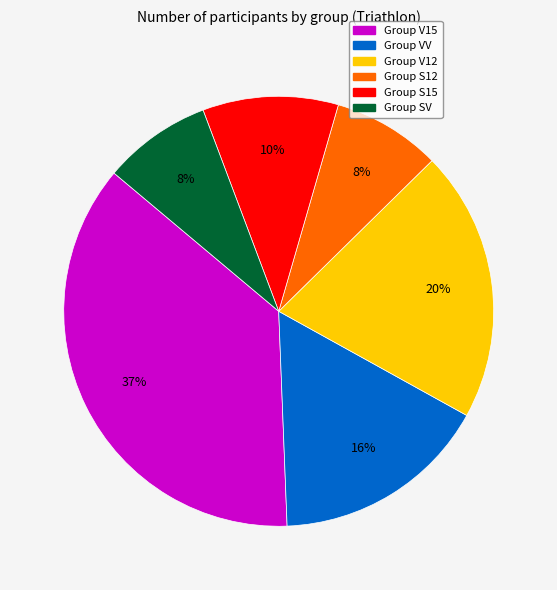

Is there a majority slice in this chart?

No